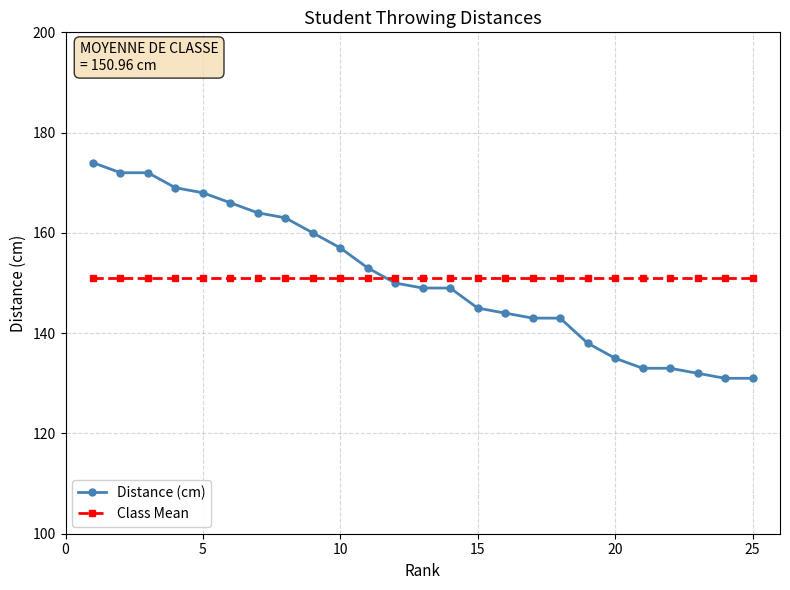

What is the minimum value for Class Mean?

151.0